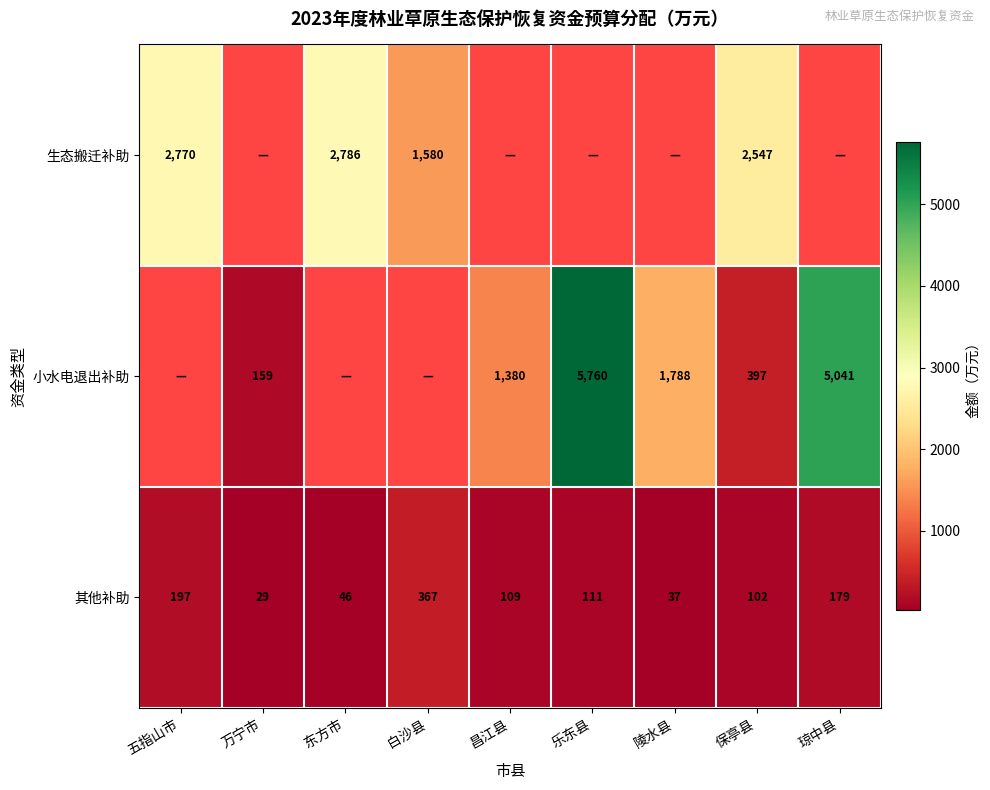

Rank the categories by 其他补助 value from lowest to highest.

万宁市, 陵水县, 东方市, 保亭县, 昌江县, 乐东县, 琼中县, 五指山市, 白沙县